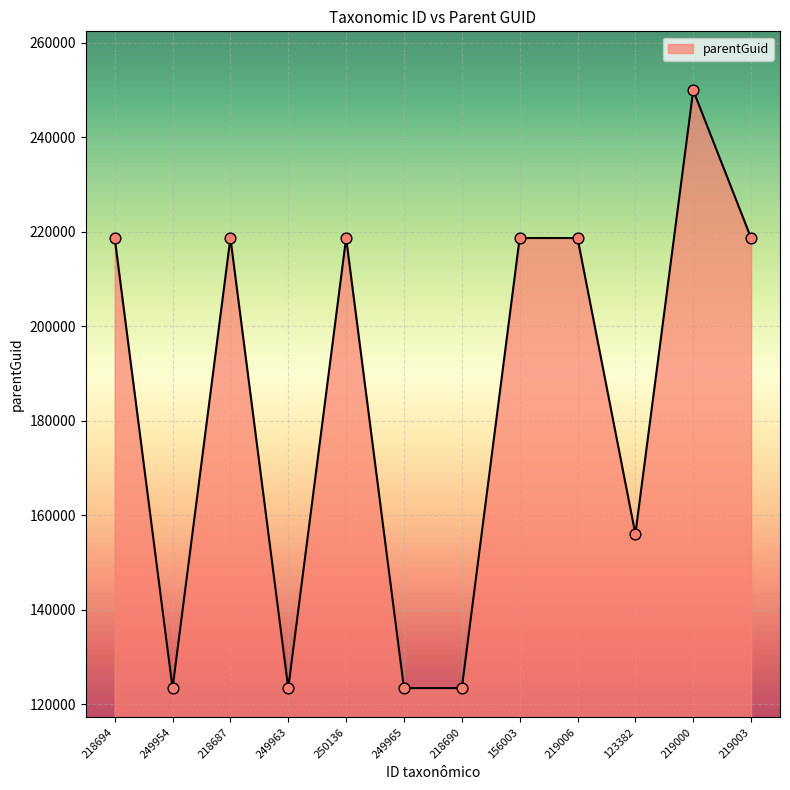

Which has a higher value, 250136 or 219000?

219000